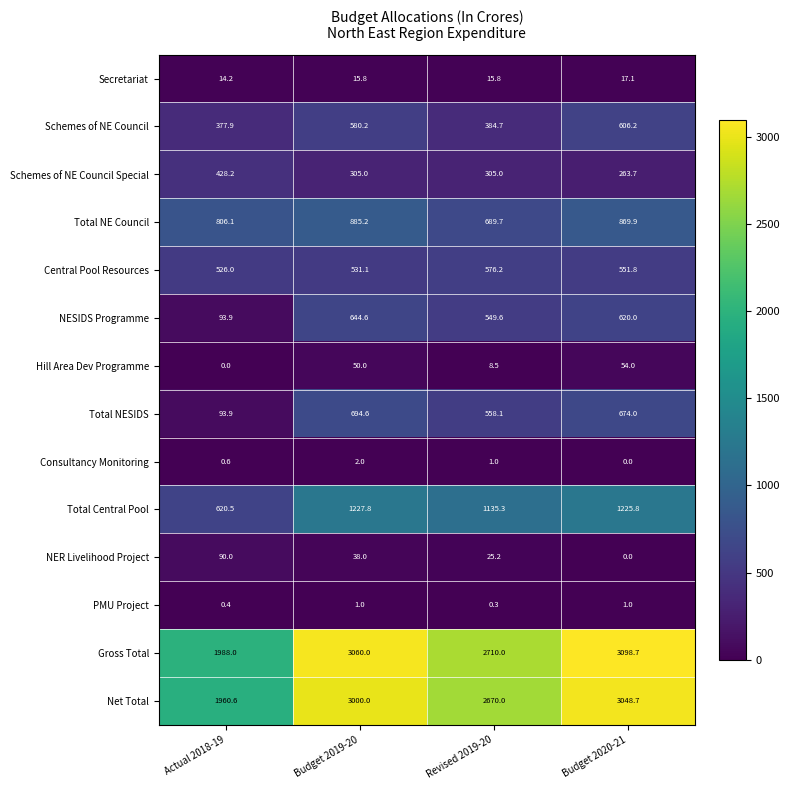

Count the number of data series in this chart.

14